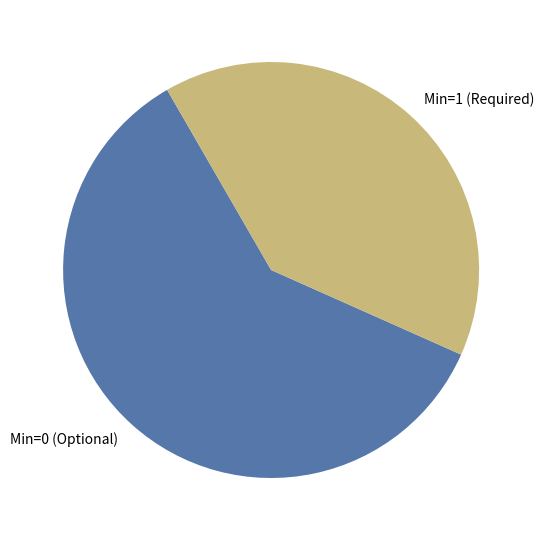

True or false: Min=1 (Required) accounts for 40% of the total.

True